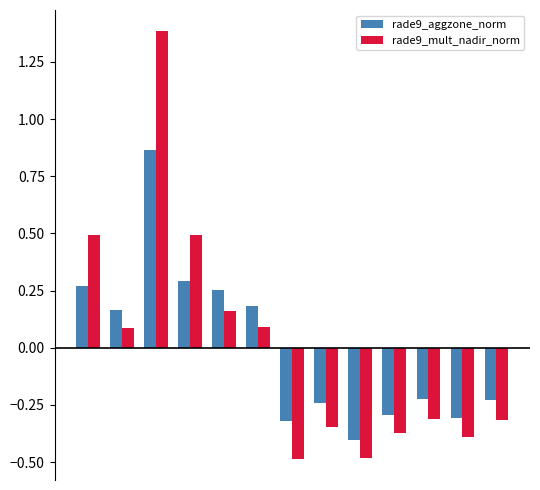

At how many categories does at least one series exceed 0?

6